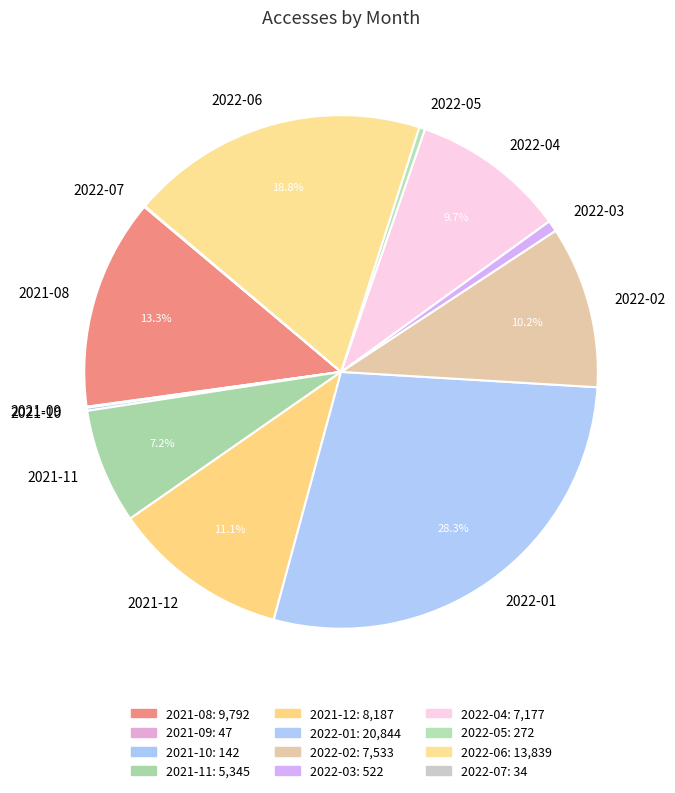

What is the change in value from 2021-10 to 2021-11?

+5203